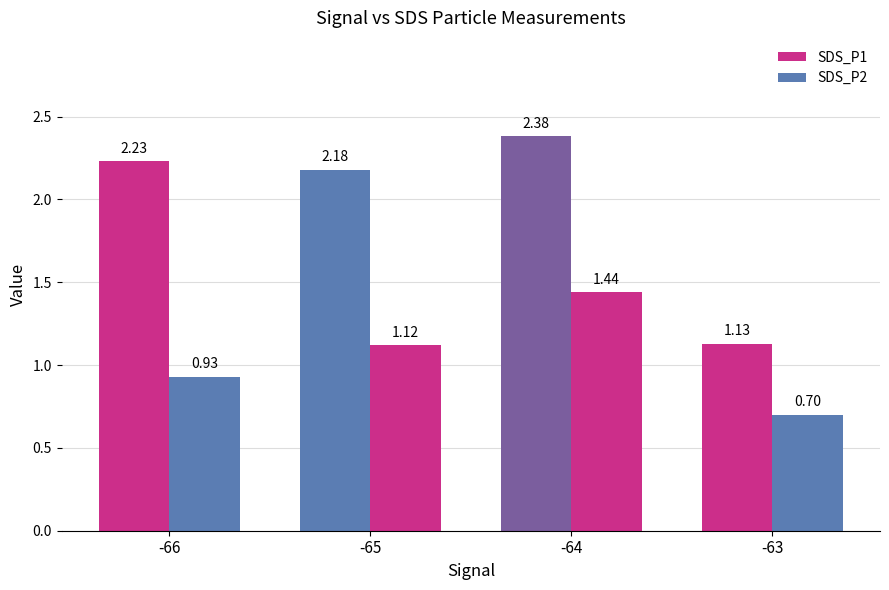

At which label does SDS_P2 first exceed 1?

-65